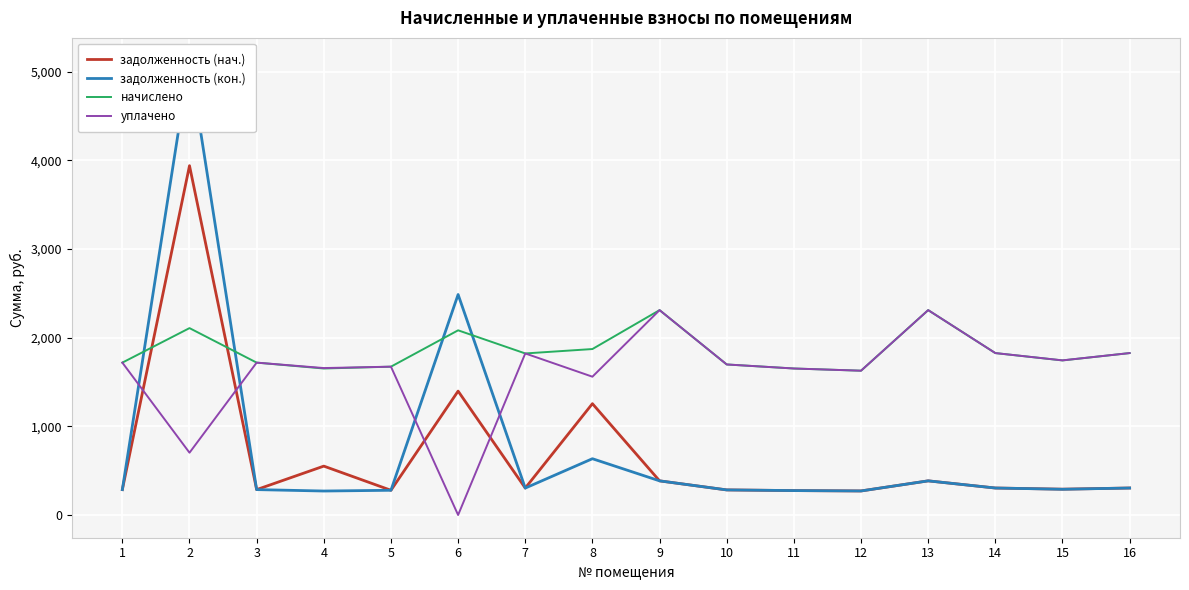

At which label does задолженность (нач.) first exceed 304?

2